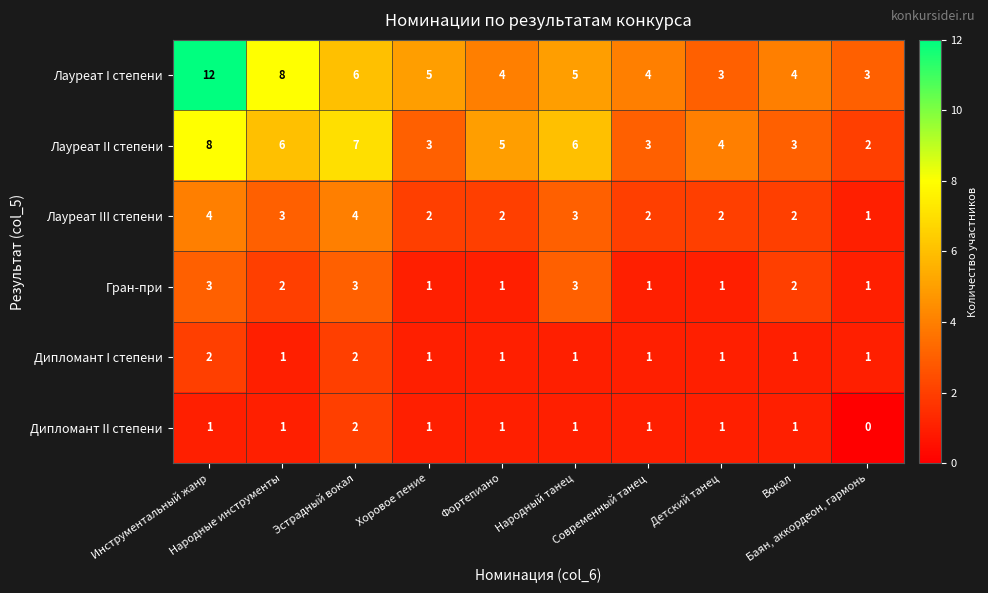

What is the difference between the maximum and second lowest values in the Лауреат II степени series?

5